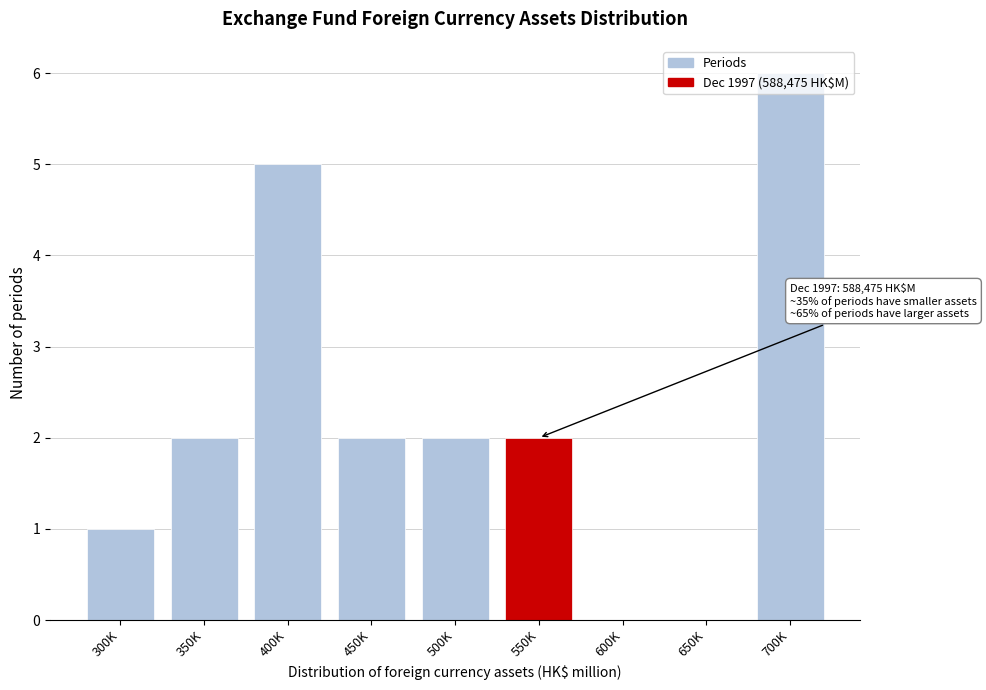

Is it true that the value at 400K is 3?

False